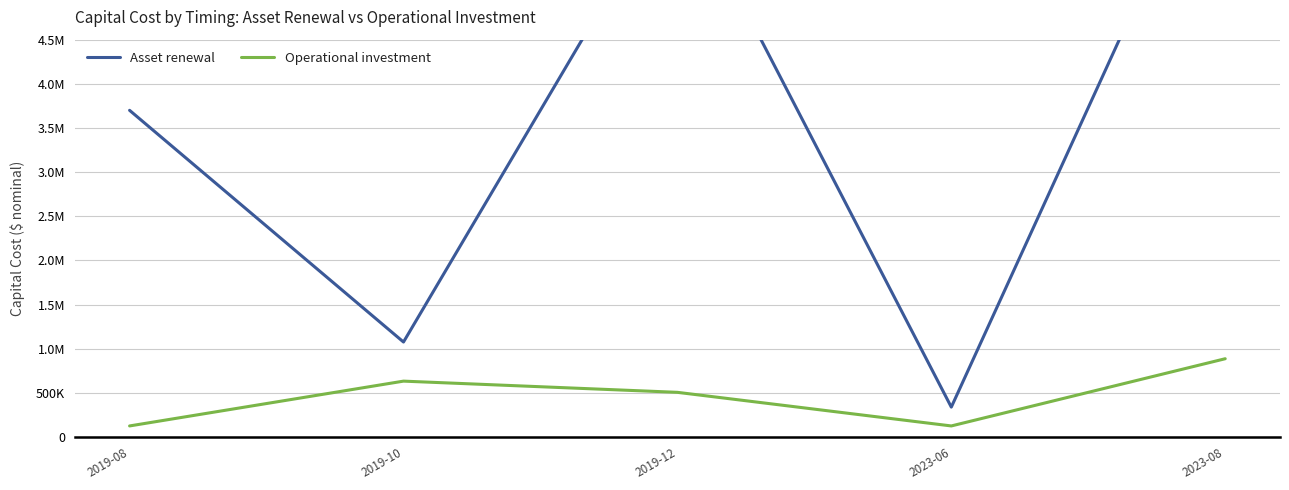

At which label does Operational investment reach its peak?

2023-08